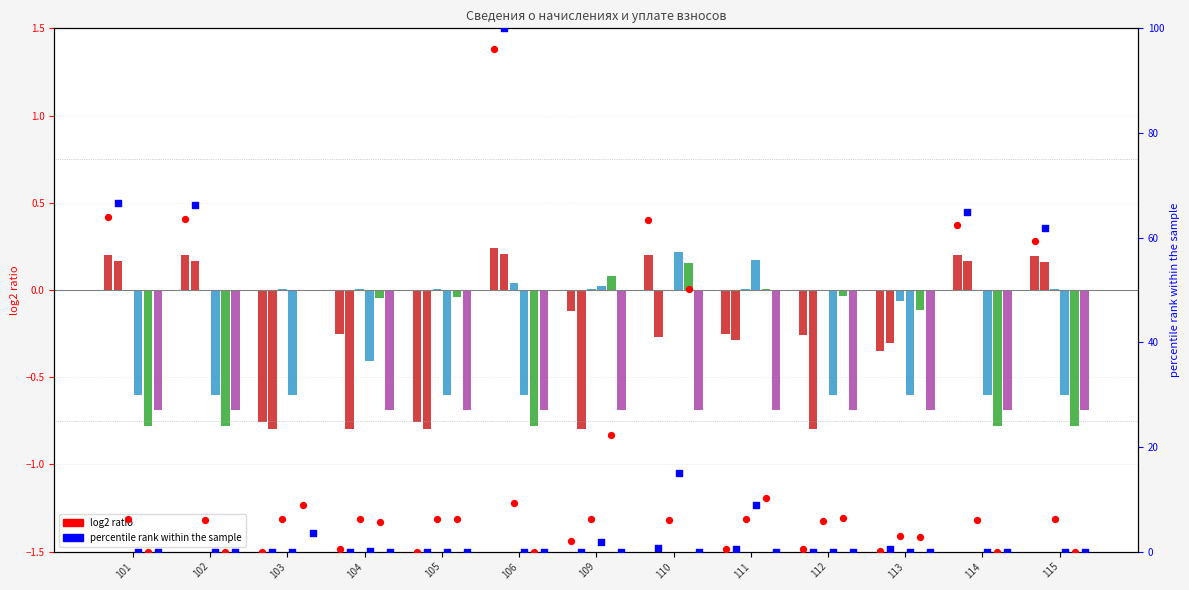

Is the value of уплачено пени at 111 greater than the value of аванс после at 101?

Yes